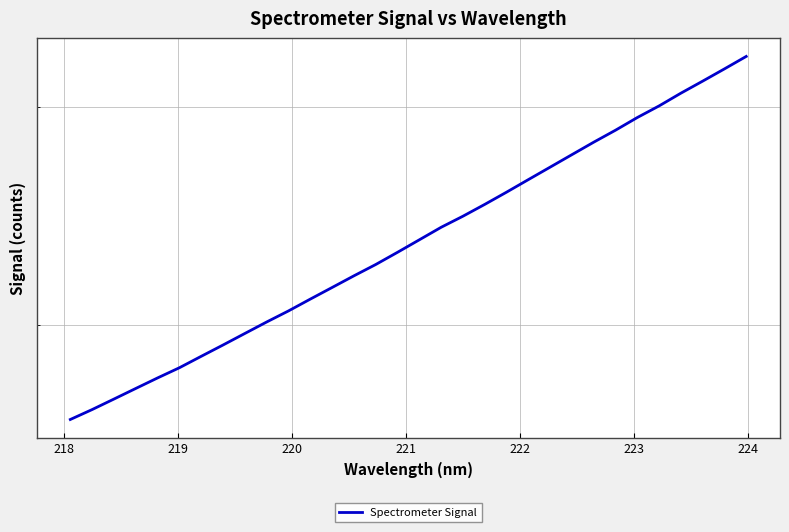

Does the chart have visible grid lines?

Yes